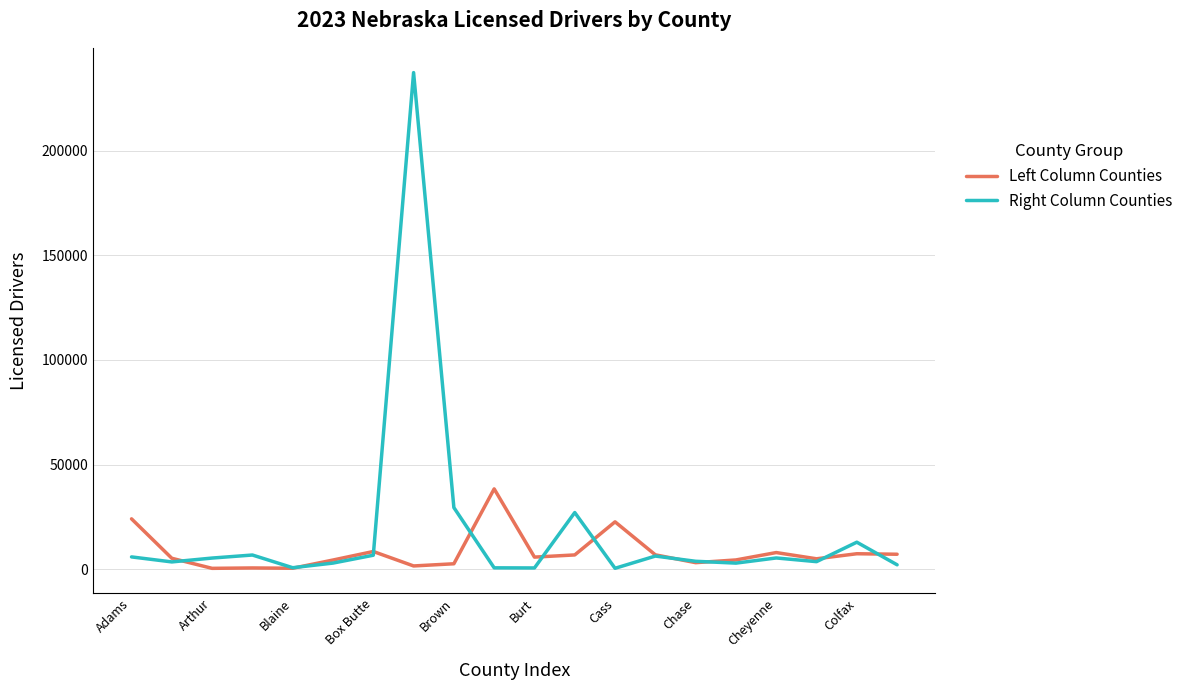

Which series has the widest spread of values?

Right Column Counties